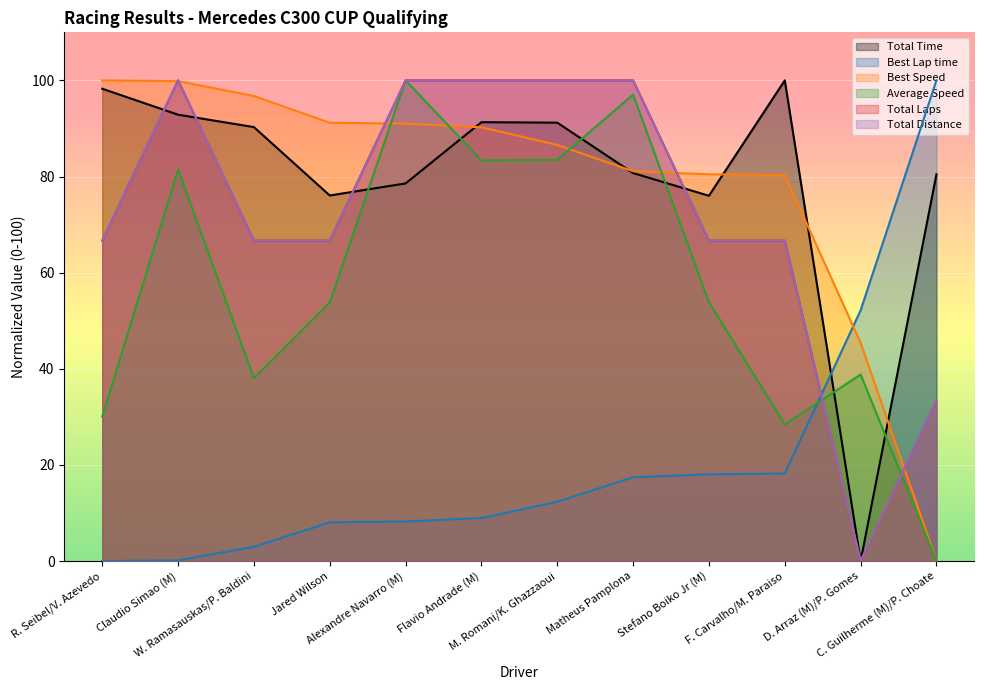

What is the average value of the Best Speed series?

78.6